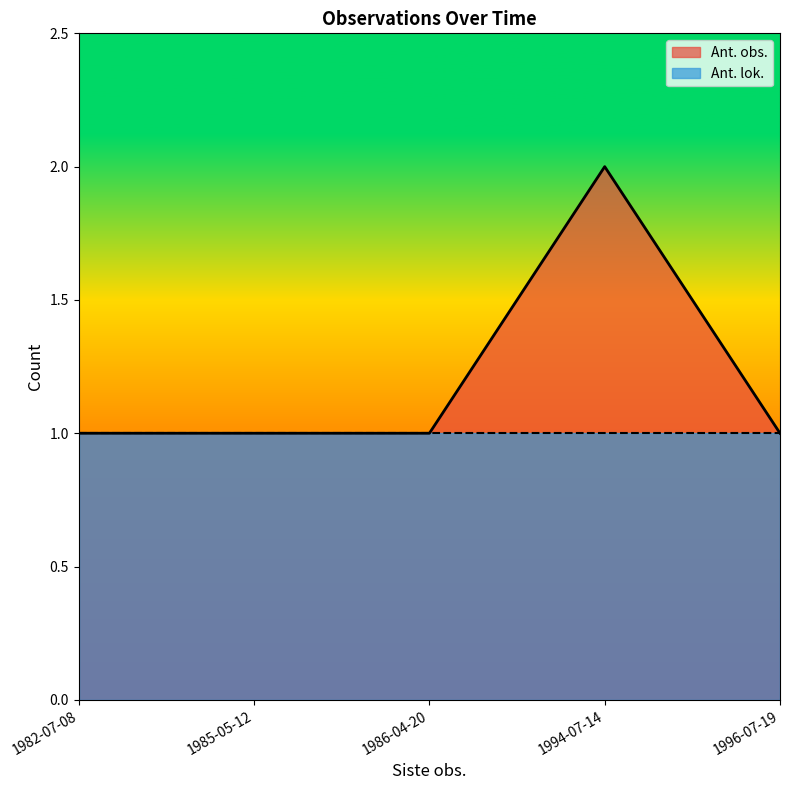

Between 1986-04-20 and 1994-07-14, which is larger?

1994-07-14